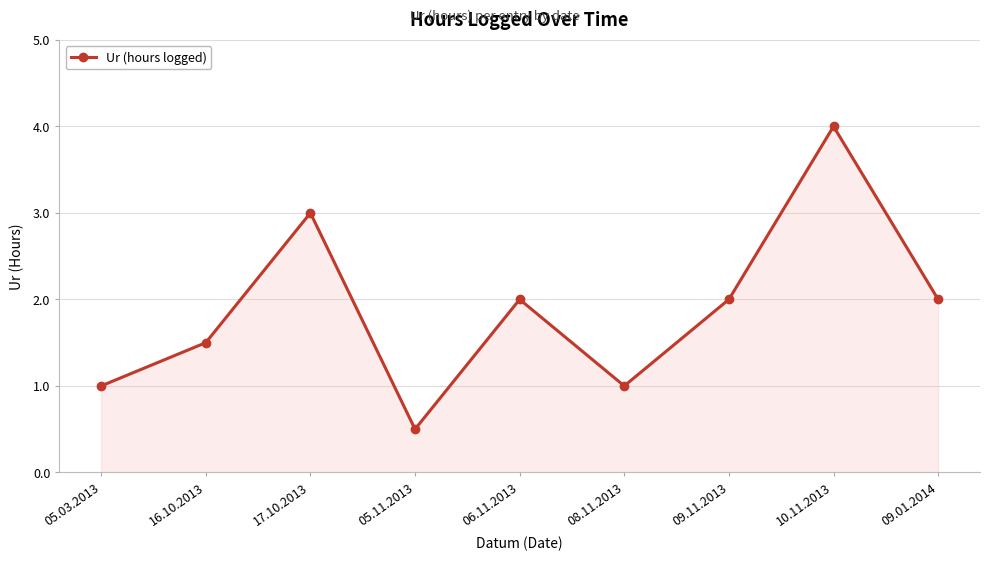

Is it true that the value at 10.11.2013 is 4.0?

True